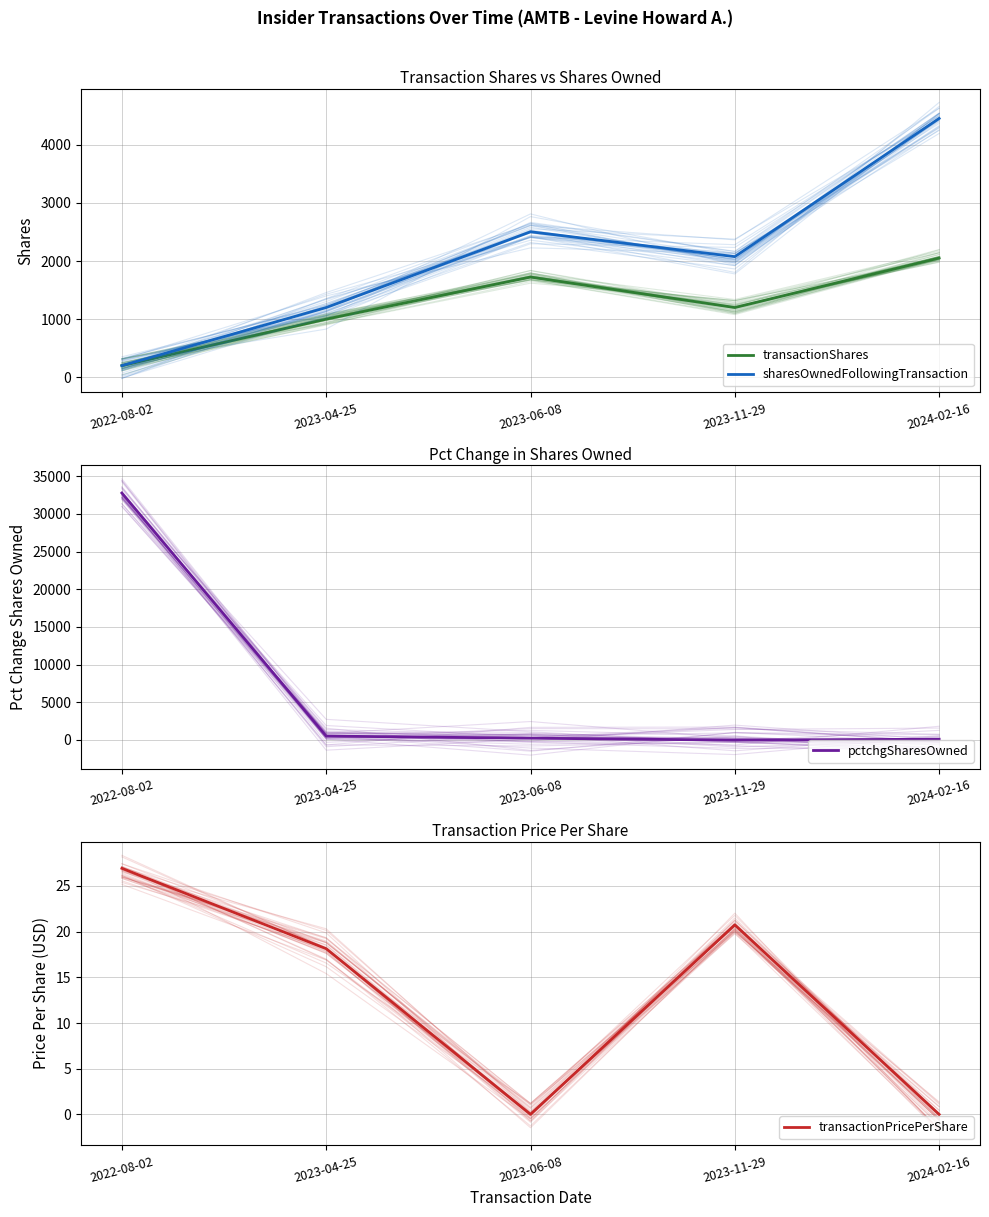

Does the chart display data point markers on the line(s)?

No